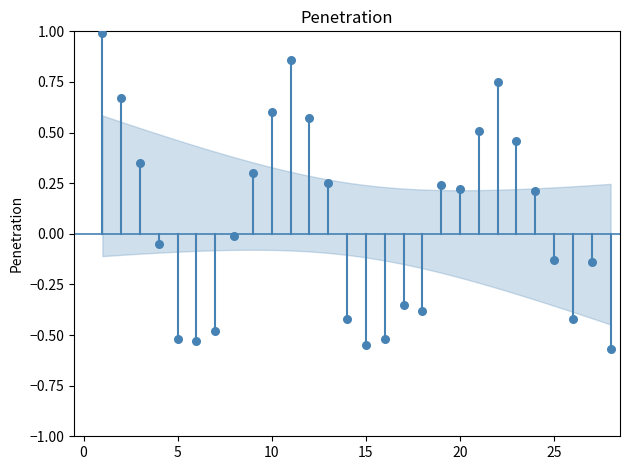

What is the range of Y values (max minus min)?

1.6